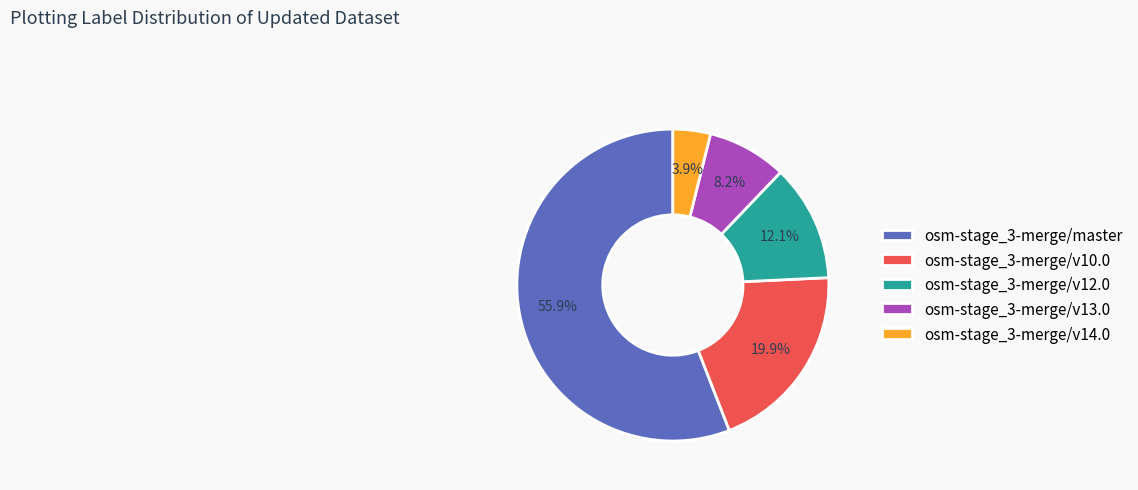

Does osm-stage_3-merge/v10.0 account for over 50% of the chart?

No